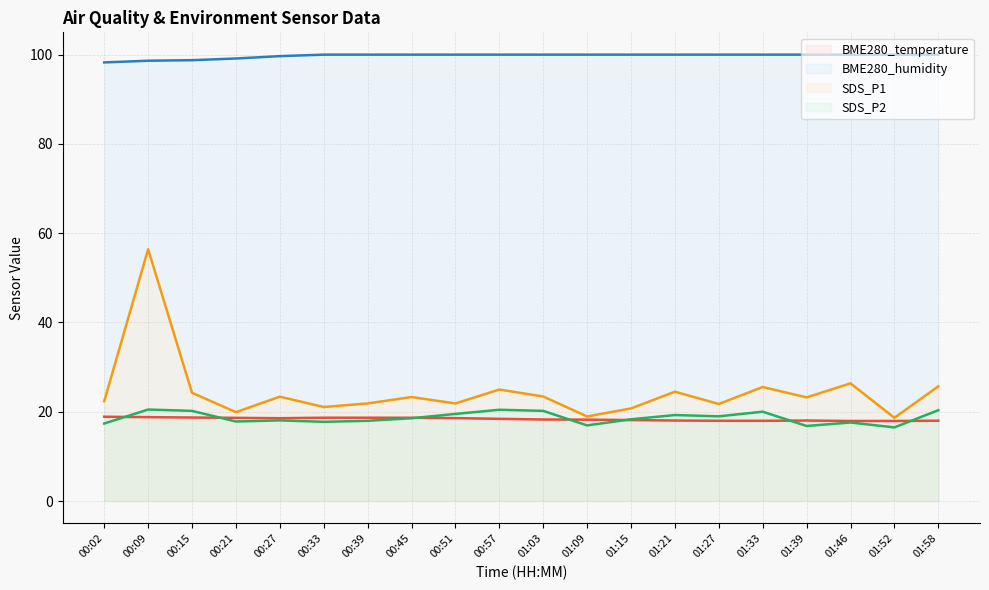

Rank the series at 01:46 from highest to lowest value.

BME280_humidity, SDS_P1, BME280_temperature, SDS_P2